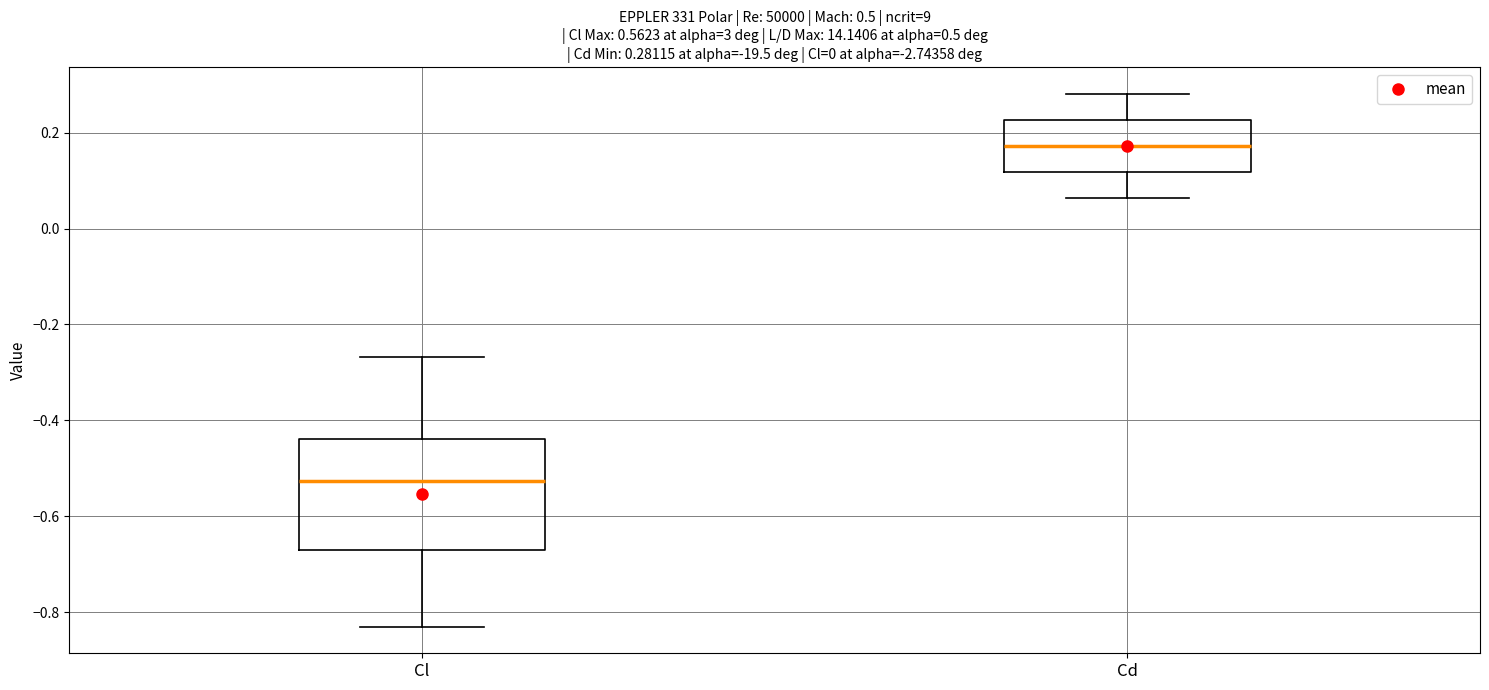

Which box's median line is the highest?

Cd